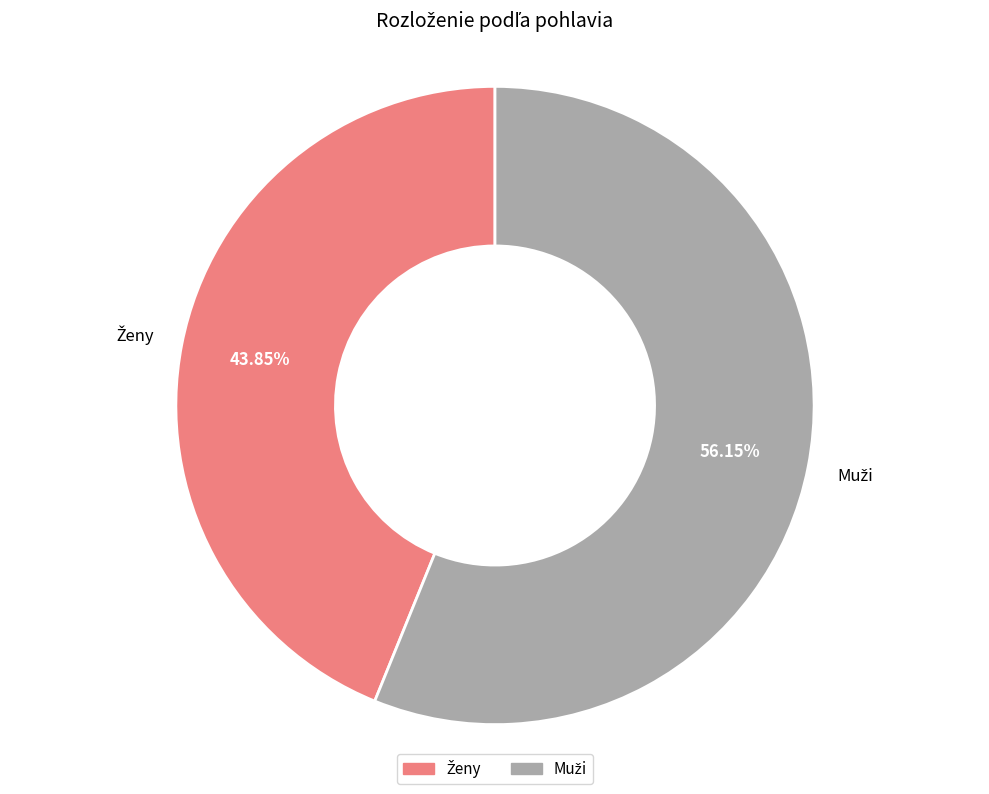

Is there a majority slice in this chart?

Yes